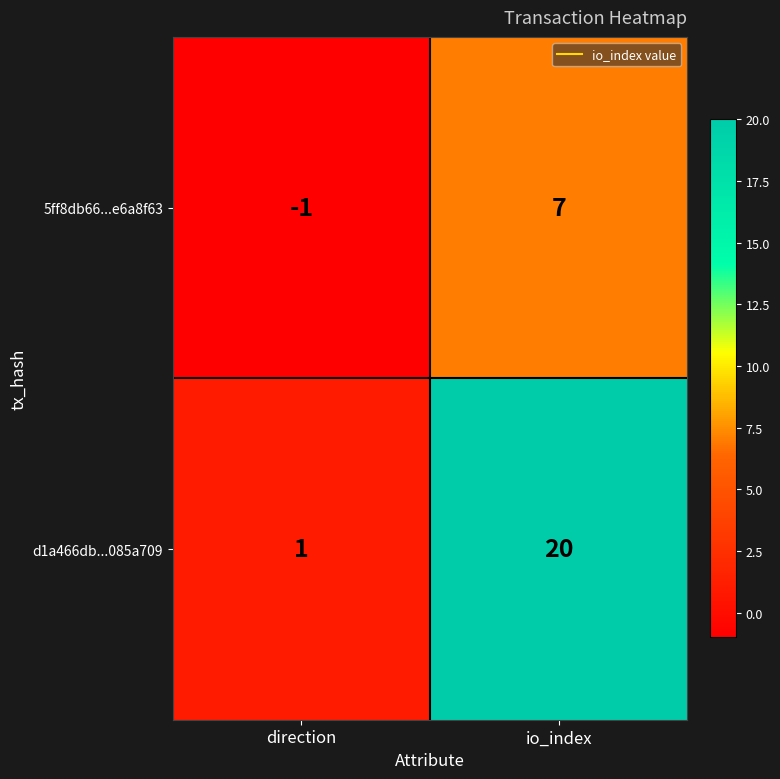

Reading left to right, extract all data points from this chart.

5ff8db66...e6a8f63: direction=-1	io_index=7
d1a466db...085a709: direction=1	io_index=20